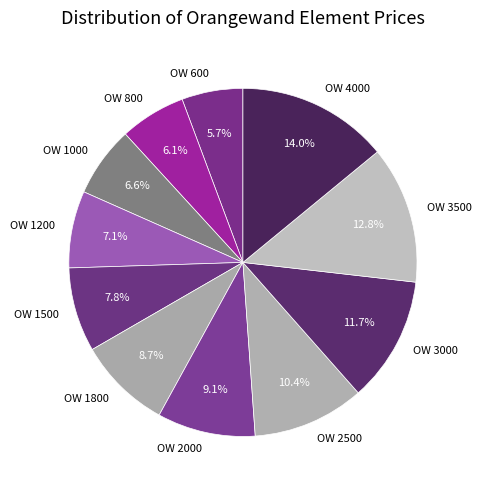

What is the largest slice in the pie chart?

OW 4000